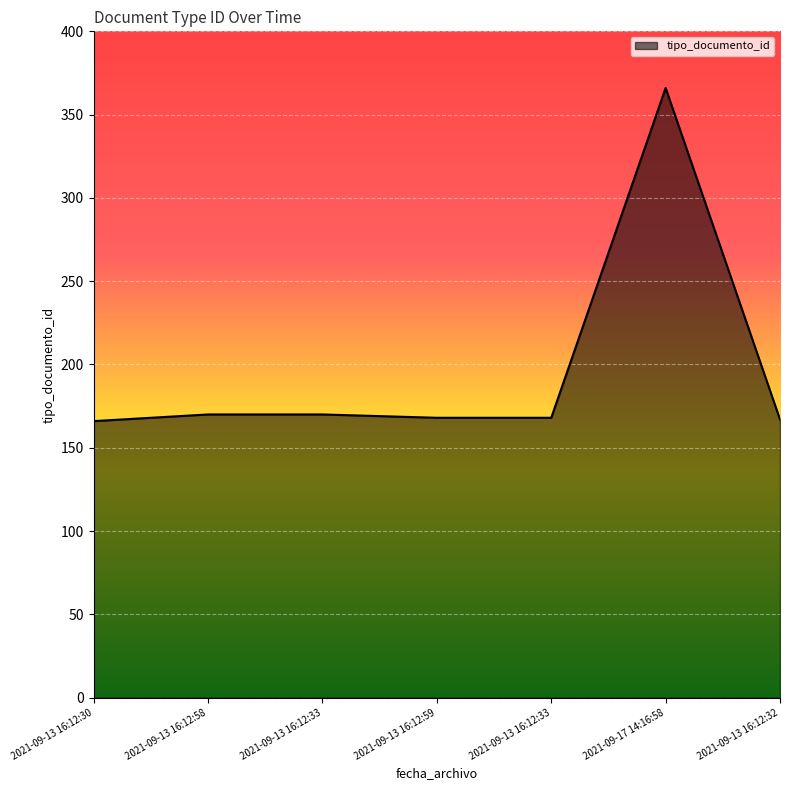

How many interior local peaks (higher than both neighbors) does the data have?

1